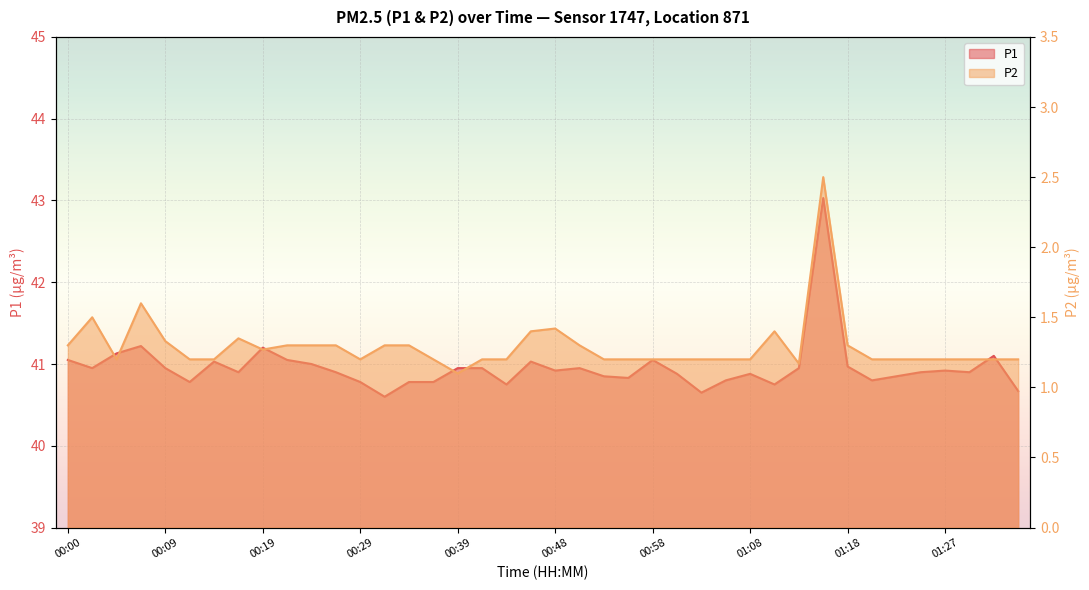

Reading left to right, list all the values displayed in this chart.

P1: 41.0	41.0	41.1	41.2	41.0	40.8	41.0	40.9	41.2	41.0	41.0	40.9	40.8	40.6	40.8	40.8	41.0	41.0	40.8	41.0	40.9	41.0	40.9	40.8	41.0	40.9	40.6	40.8	40.9	40.8	41.0	43.0	41.0	40.8	40.9	40.9	40.9	40.9	41.1	40.7
P2: 1.3	1.5	1.2	1.6	1.3	1.2	1.2	1.4	1.3	1.3	1.3	1.3	1.2	1.3	1.3	1.2	1.1	1.2	1.2	1.4	1.4	1.3	1.2	1.2	1.2	1.2	1.2	1.2	1.2	1.4	1.2	2.5	1.3	1.2	1.2	1.2	1.2	1.2	1.2	1.2